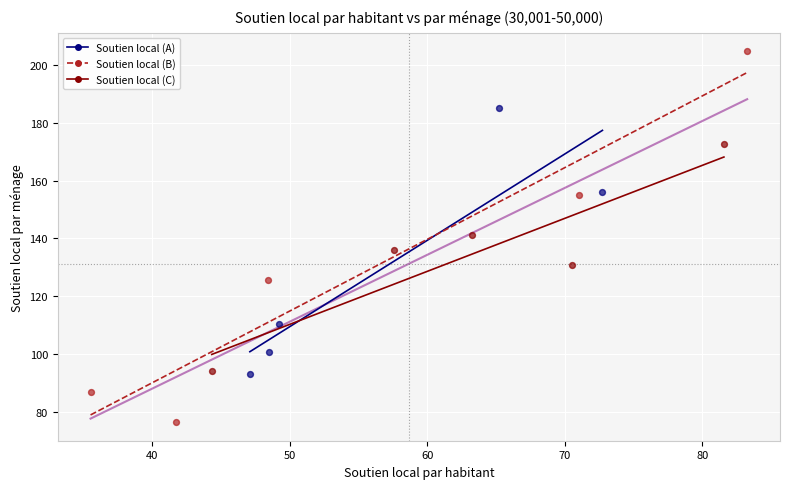

Which series has the largest Y range (max minus min)?

Soutien local (B)